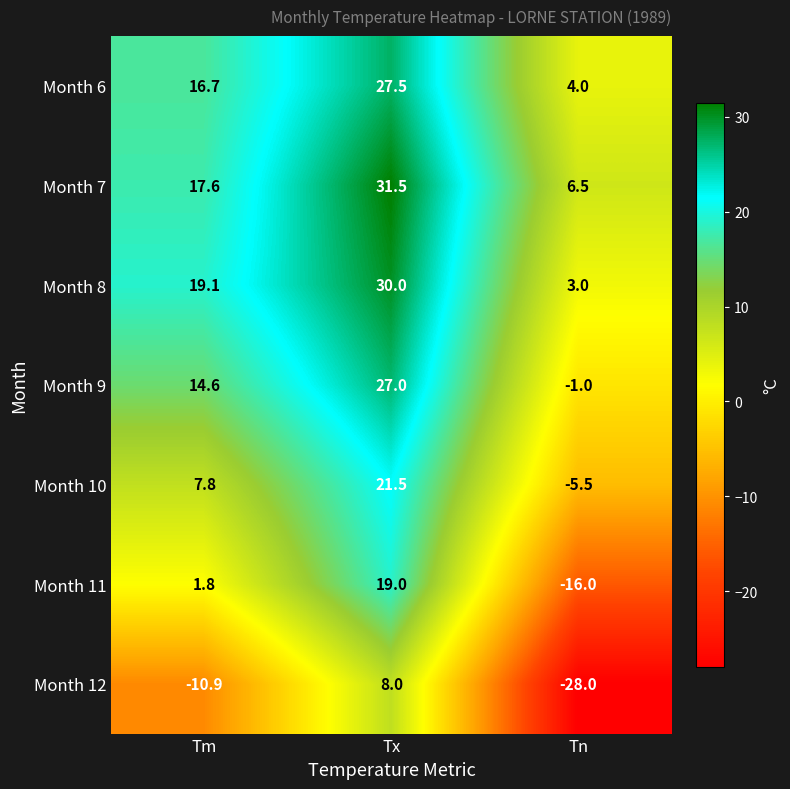

Count the number of categories in the chart.

3